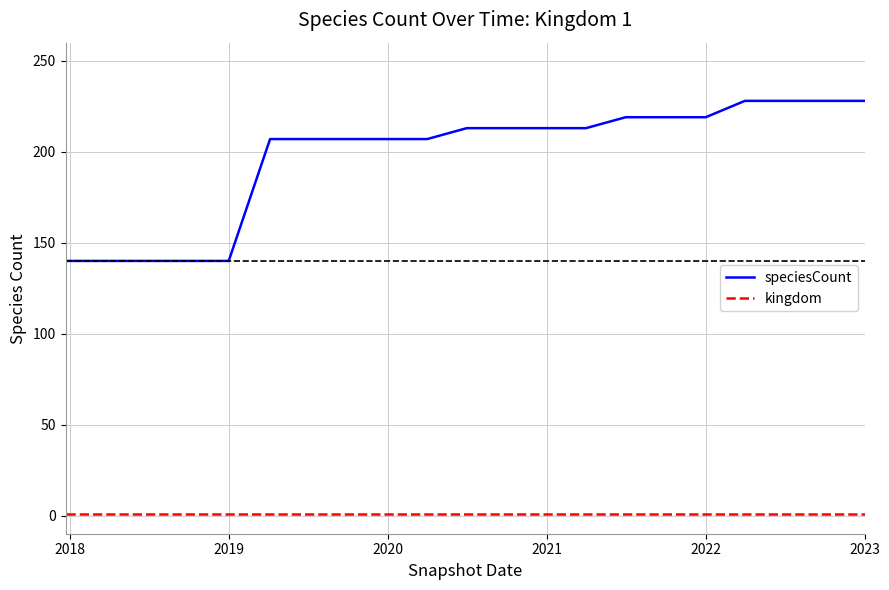

What is the lowest value of the speciesCount series?

140